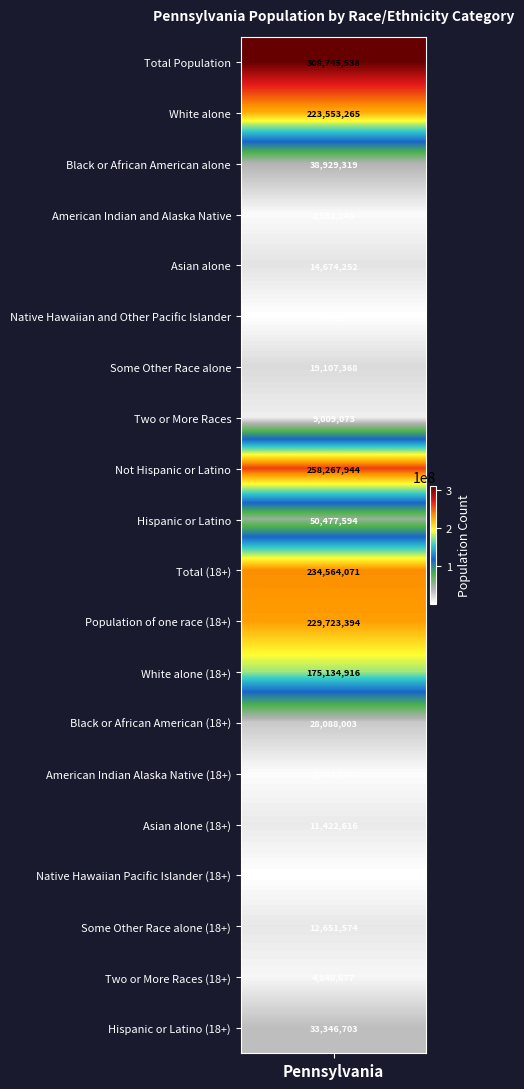

Which has a higher value, White alone or Total Population?

Total Population